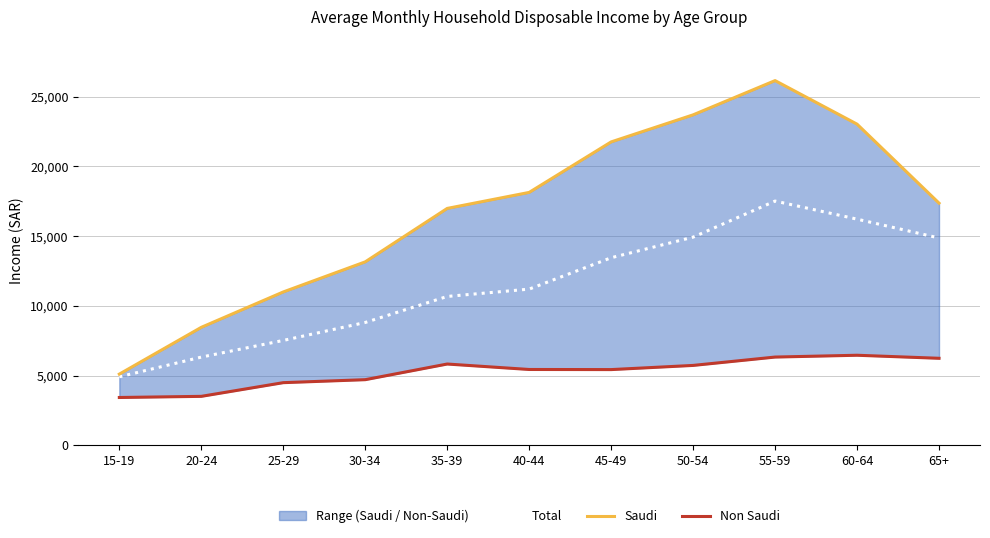

Where is the first local maximum for Saudi?

55-59